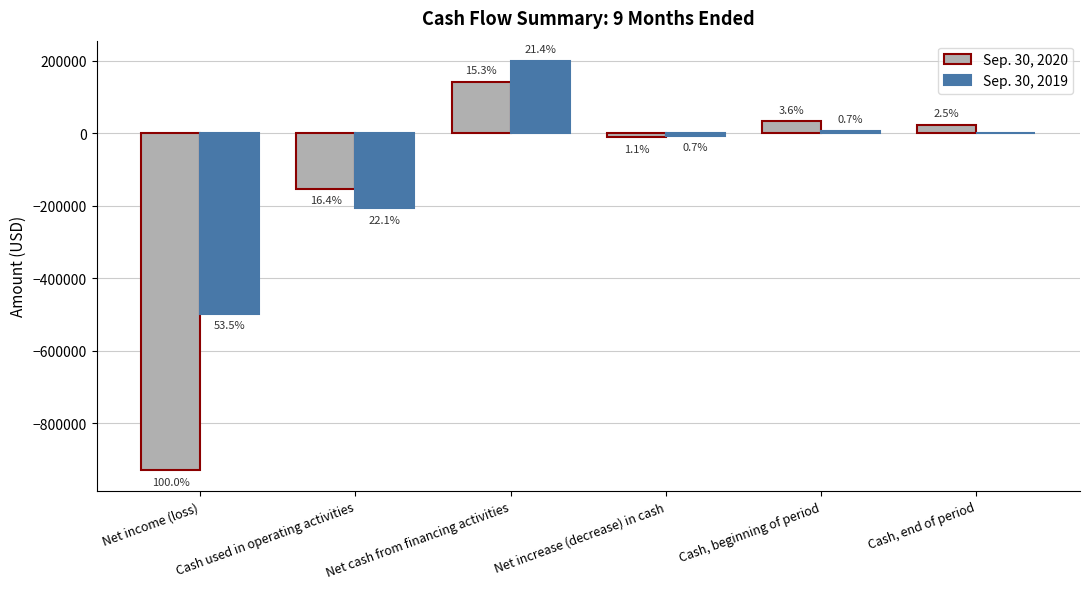

What are all the series names shown in the legend?

Sep. 30, 2020, Sep. 30, 2019